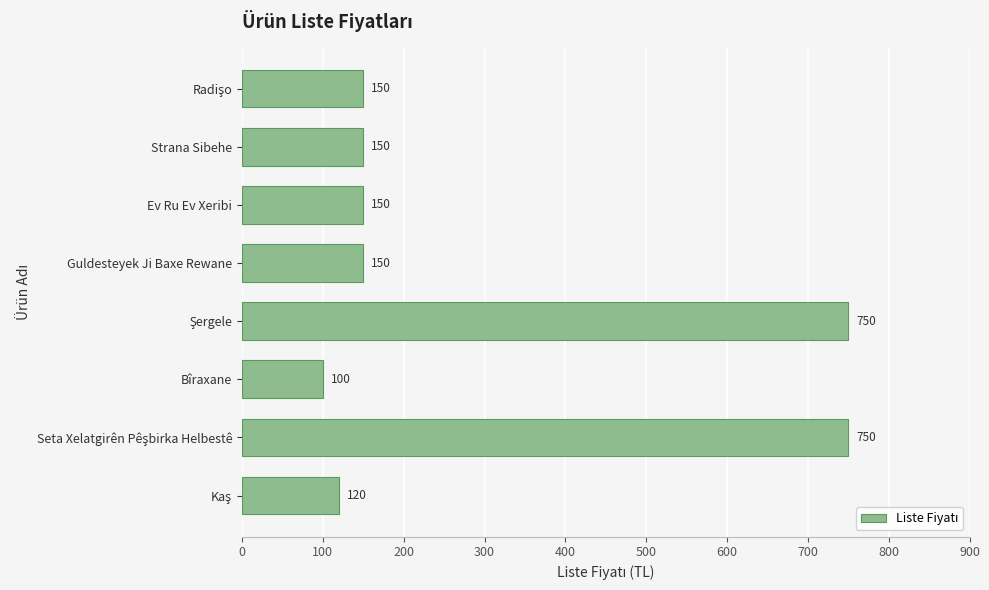

What is the difference between the maximum and minimum values?

650